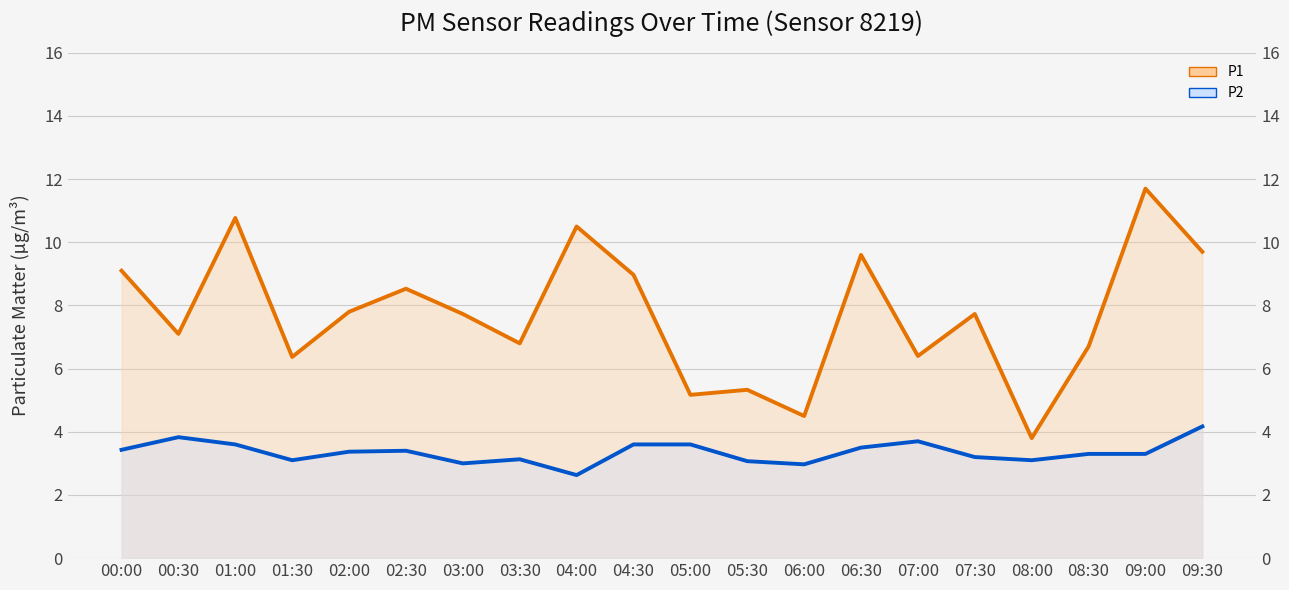

True or false: P2 (smoothed) and P1 (smoothed) cross at least once.

False